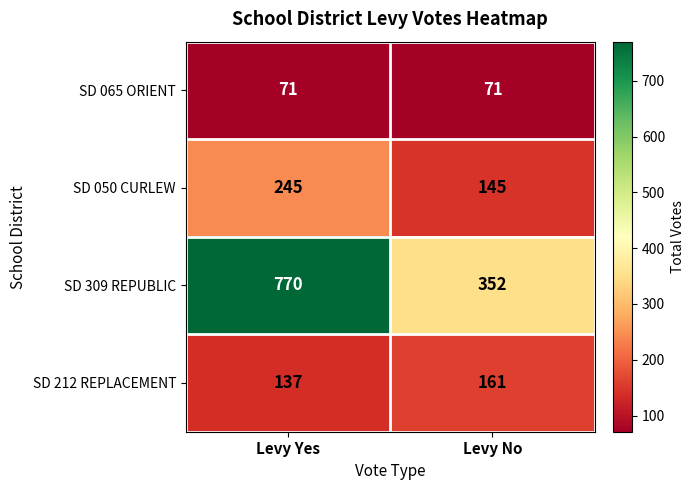

What is the greatest value displayed?

770